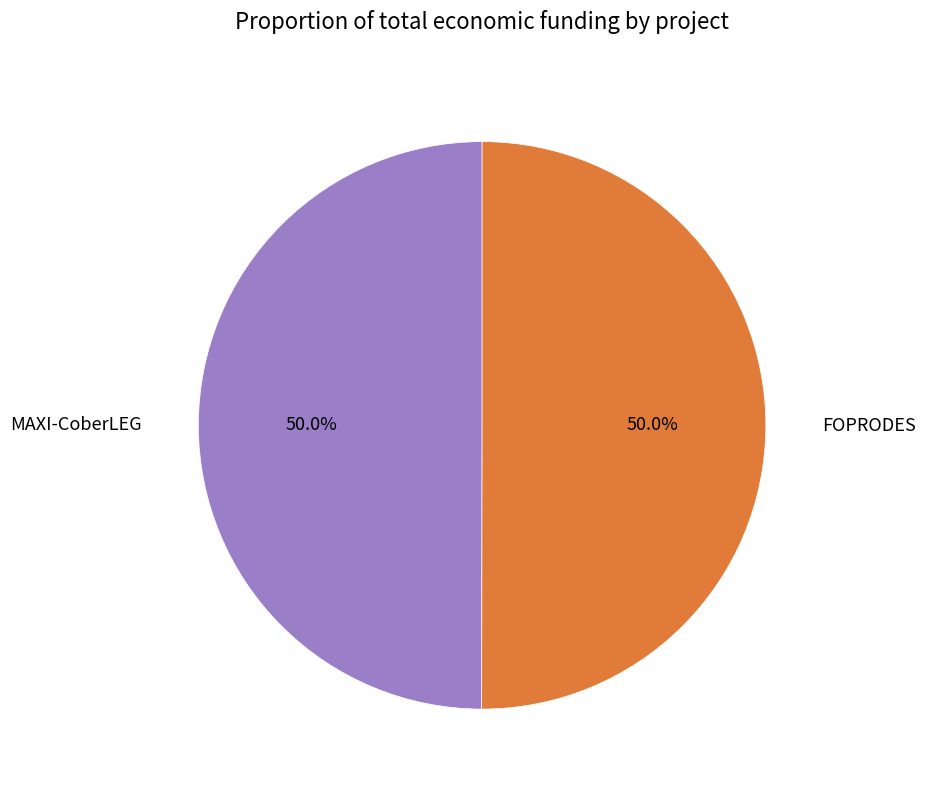

Is the sum of FOPRODES and MAXI-CoberLEG greater than half?

Yes